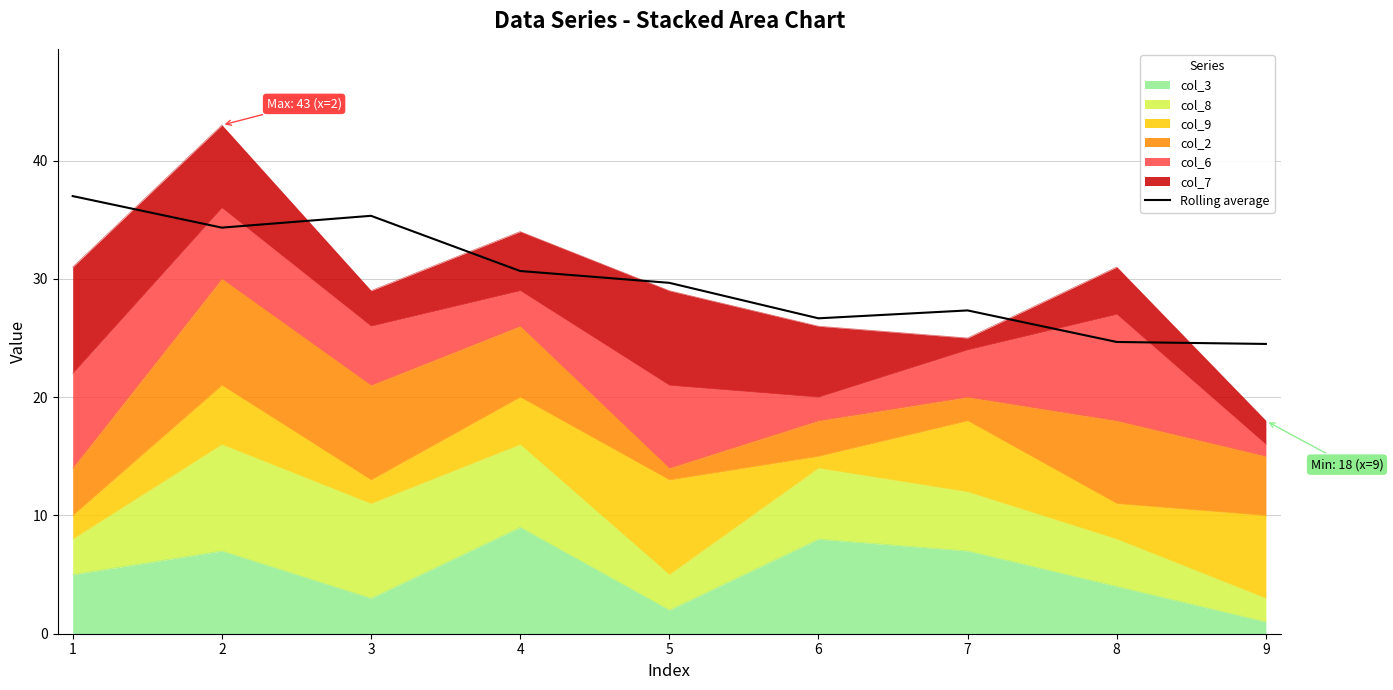

At which category does the data reach its first local peak?

3